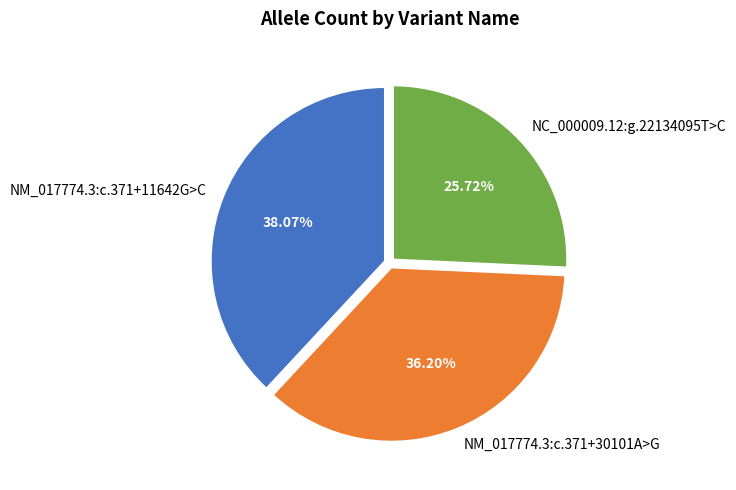

Which slice is the largest?

NM_017774.3:c.371+11642G>C